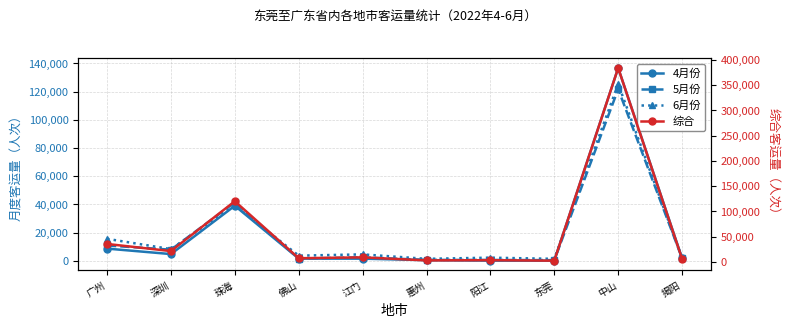

True or false: 5月份 has more than 0 points higher than both neighbors.

True